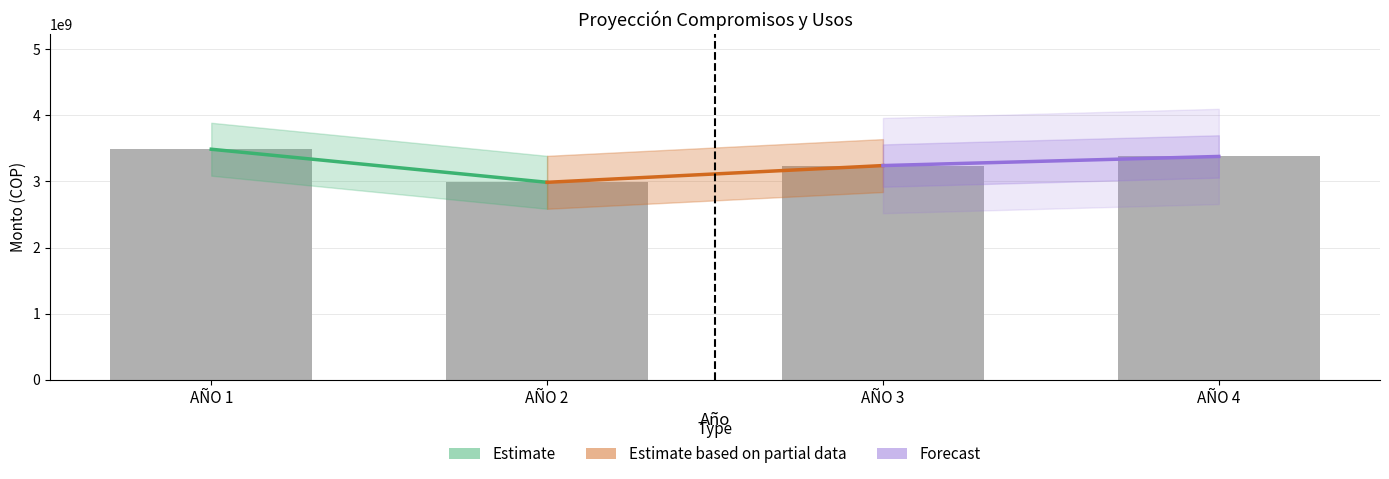

Approximately how many times larger is the value at AÑO 4 compared to AÑO 3?

1.0